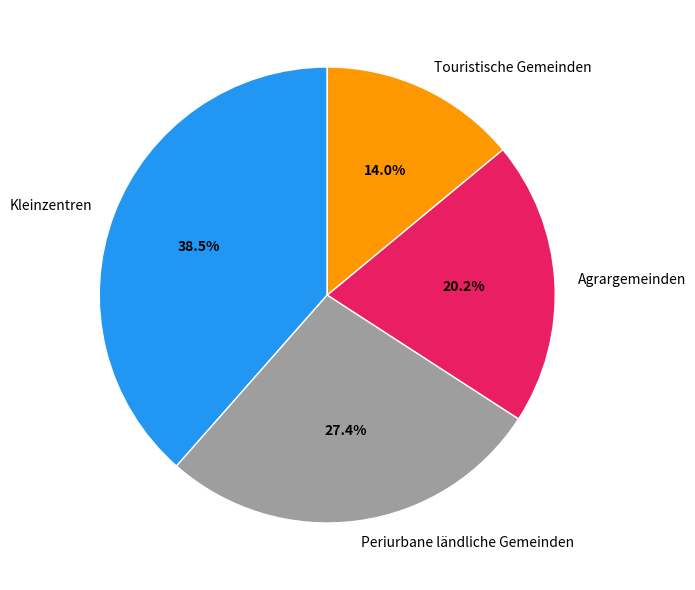

Which slice is the smallest?

Touristische Gemeinden